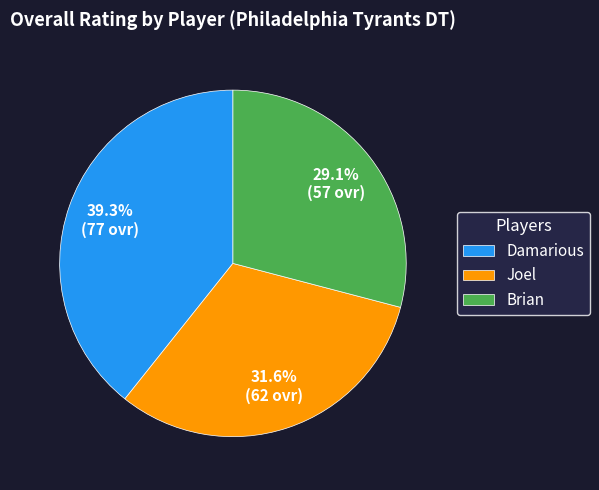

True or false: Damarious accounts for 49% of the total.

False